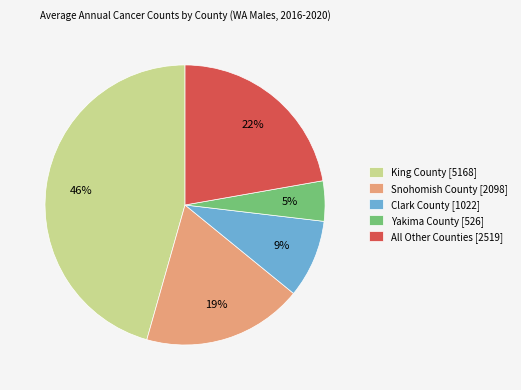

To the nearest percent, what is the average slice percentage?

20%